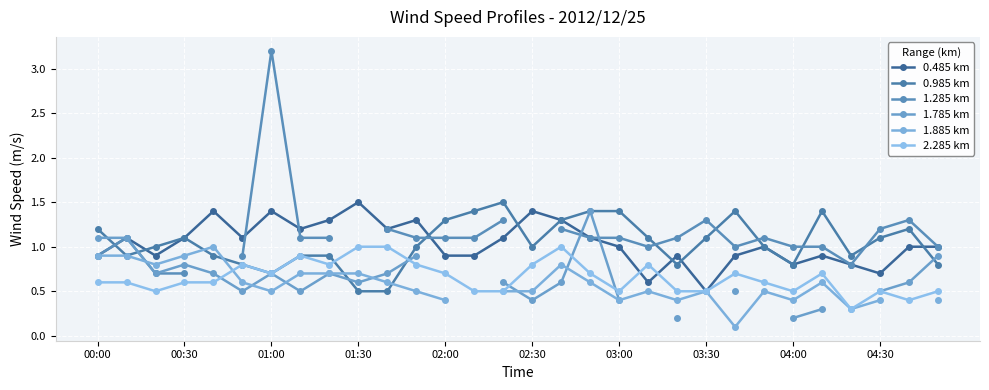

Where do 0.485 km and 1.785 km first cross each other?

16 and 17